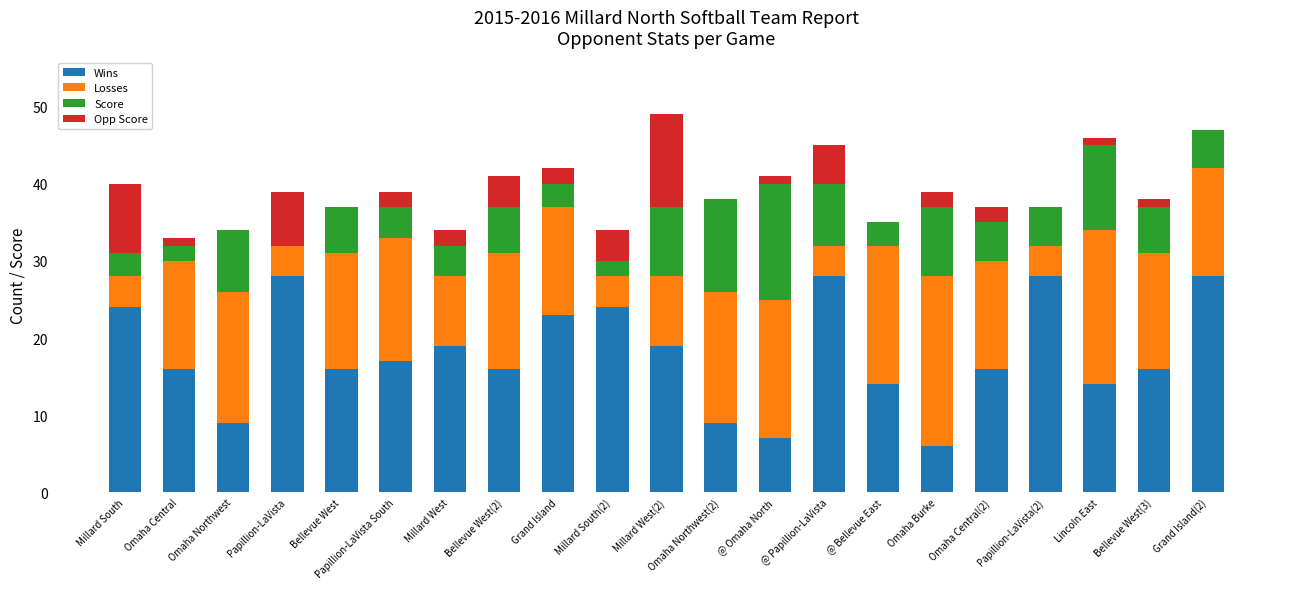

What is the maximum value for Wins?

28